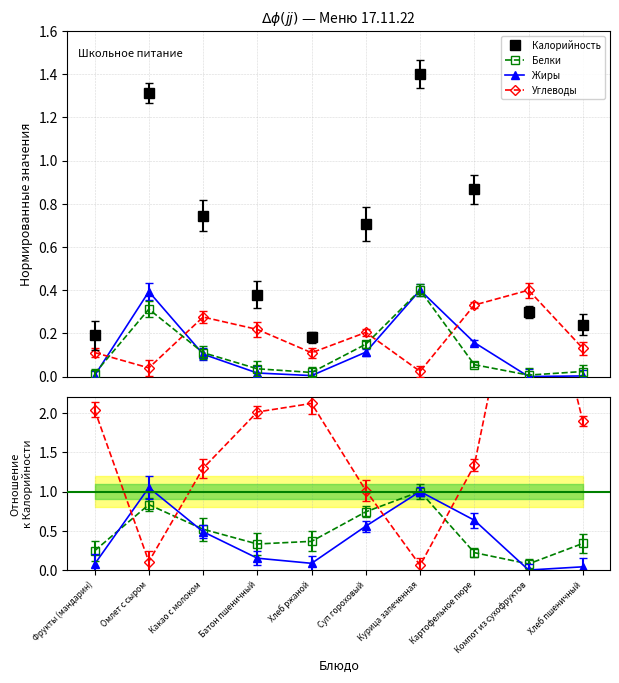

Rank the categories by Калорийность value from highest to lowest.

Курица запеченная, Омлет с сыром, Картофельное пюре, Какао с молоком, Суп гороховый, Батон пшеничный, Компот из сухофруктов, Хлеб пшеничный, Фрукты (мандарин), Хлеб ржаной